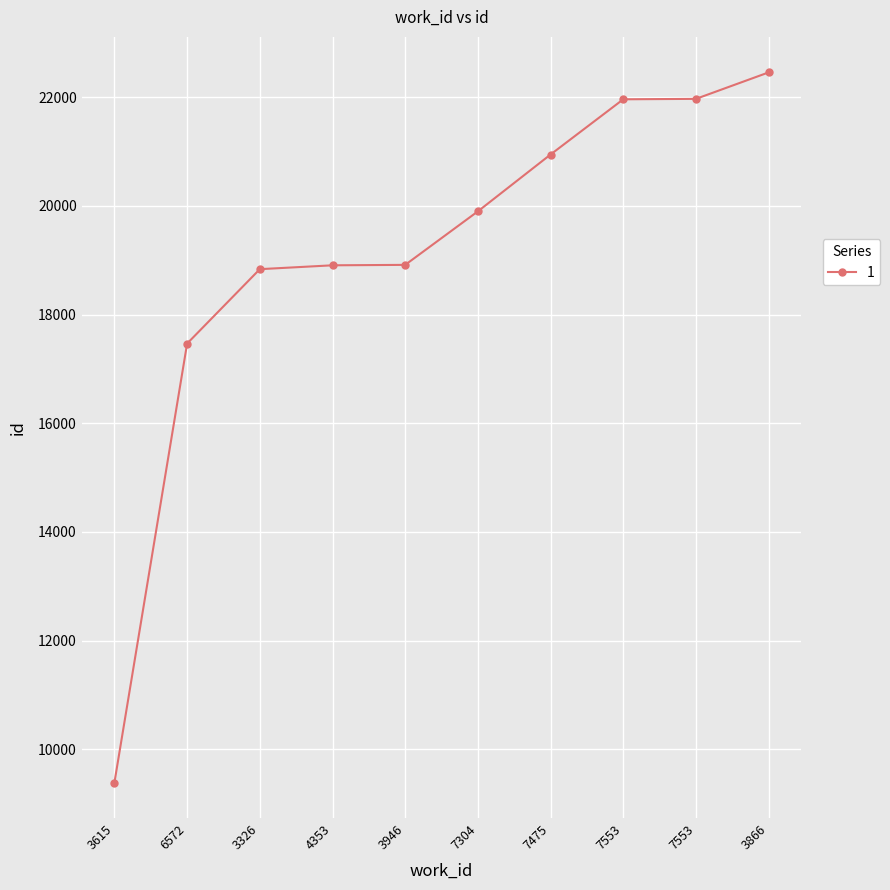

Is this an area chart (filled region under the line)?

No